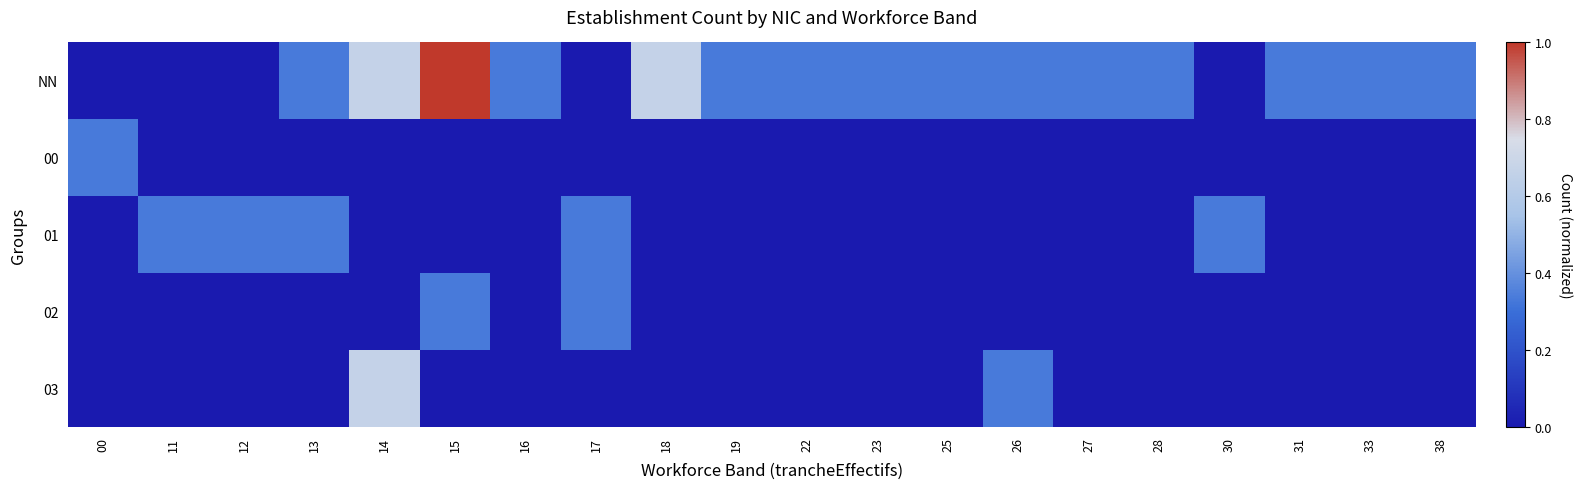

What is the total value across all series at 23?

0.3